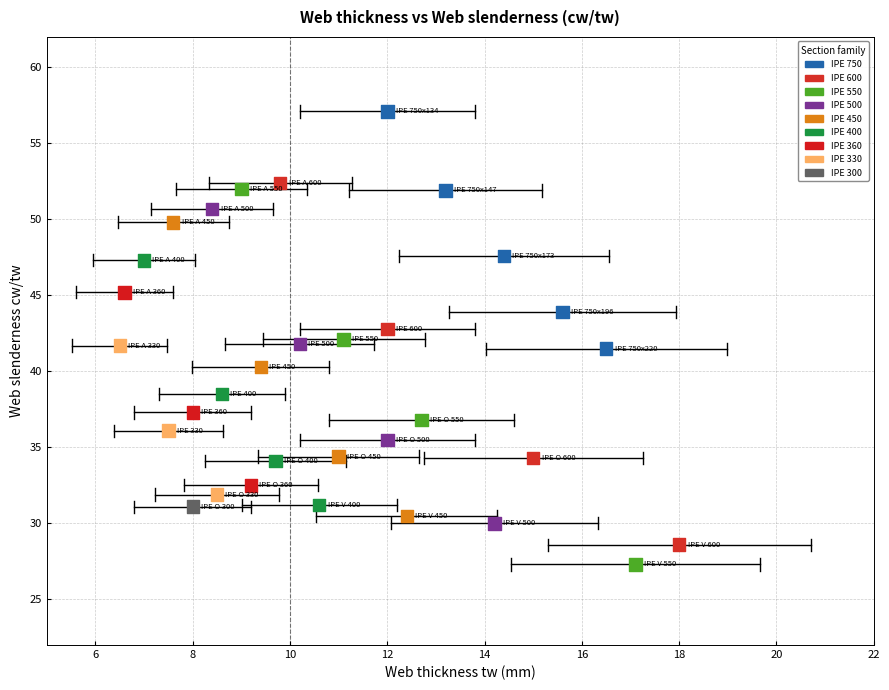

What is the range of X values (max minus min)?

11.5